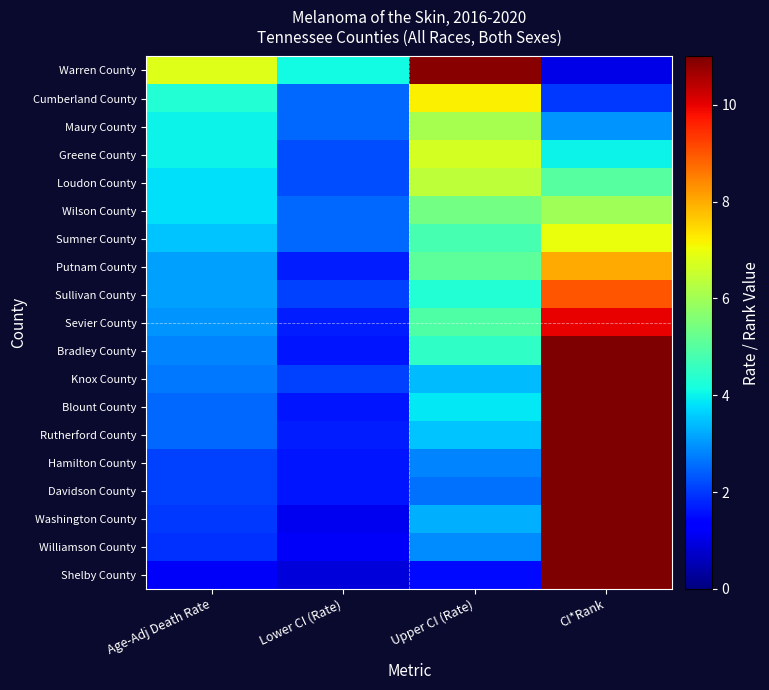

What is the smallest value displayed?

0.9